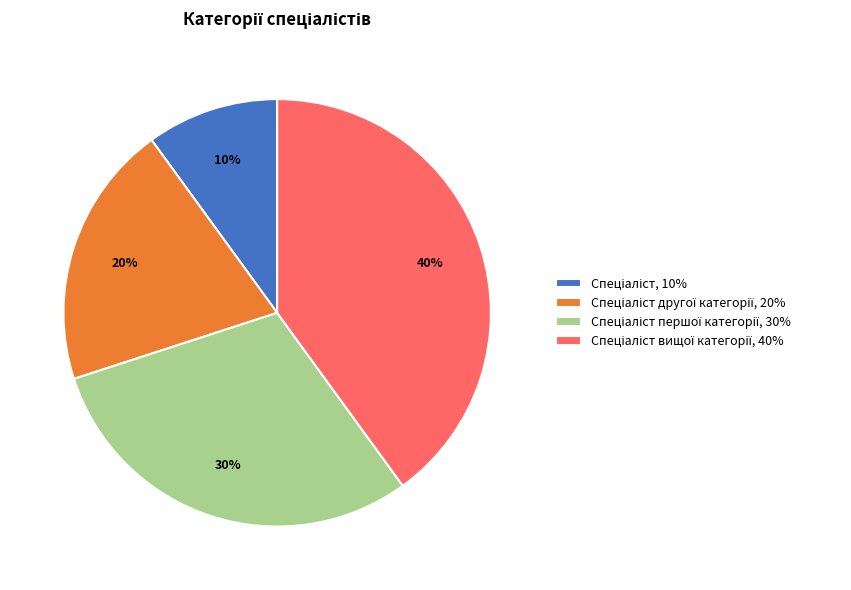

How many segments does this pie chart have?

4